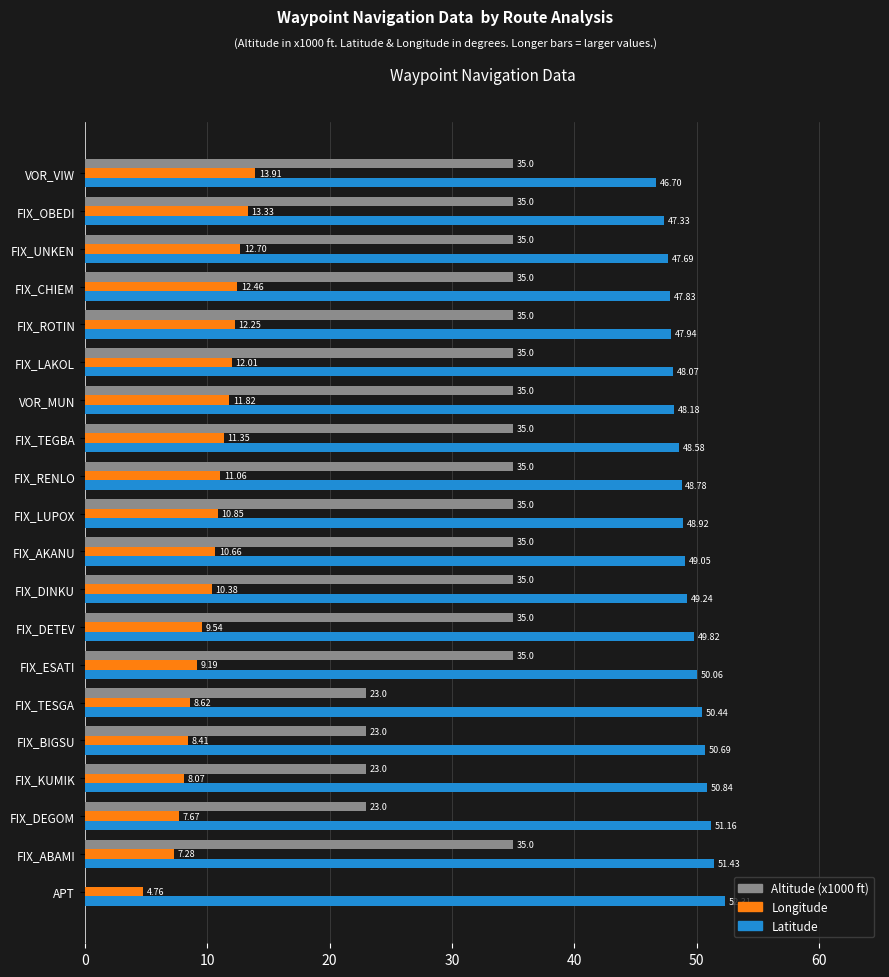

What is the sum of the Longitude values at FIX_ROTIN and FIX_DETEV?

21.8